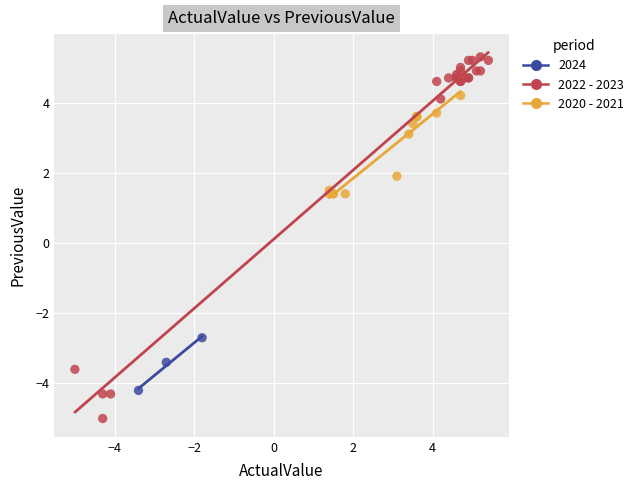

Which series has the widest spread of Y values?

2022 - 2023